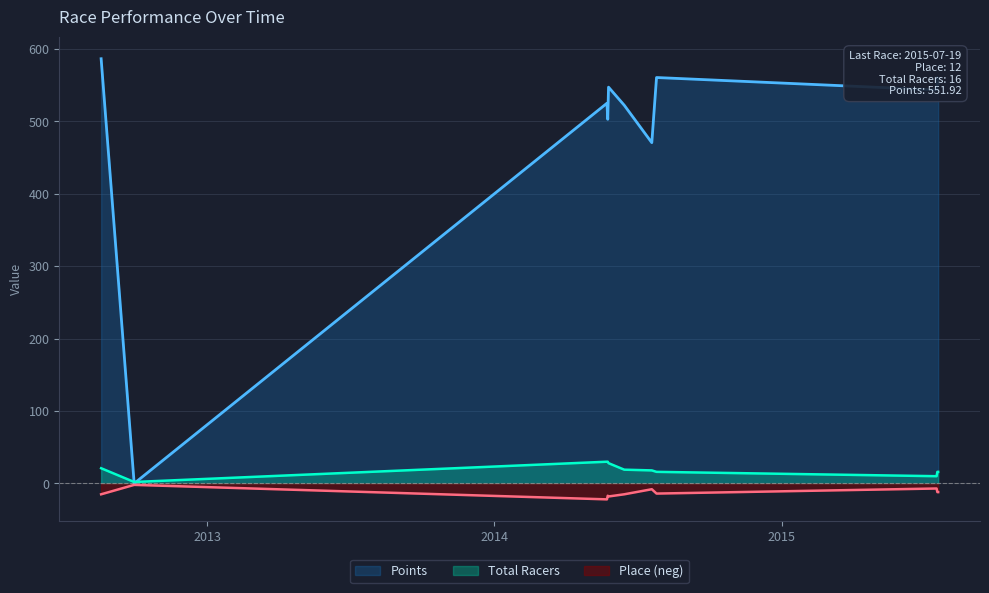

The Total Racers series shows 21.0 at 2012-08-19. True or false?

True